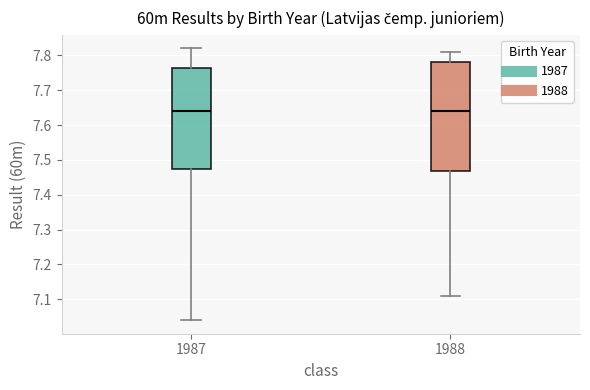

Comparing the boxes themselves (not the whiskers), which one is the tallest?

1988